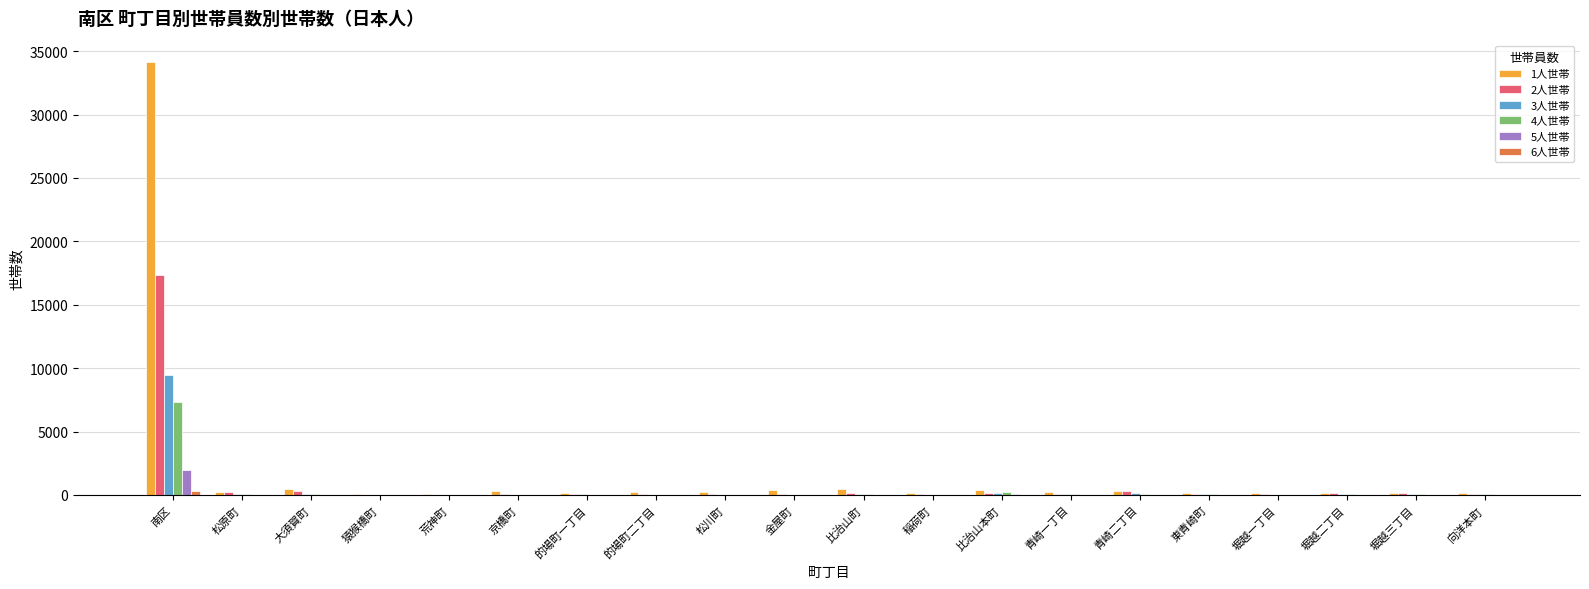

Is it true that 4人世帯 equals 2 at 猿猴橋町?

True